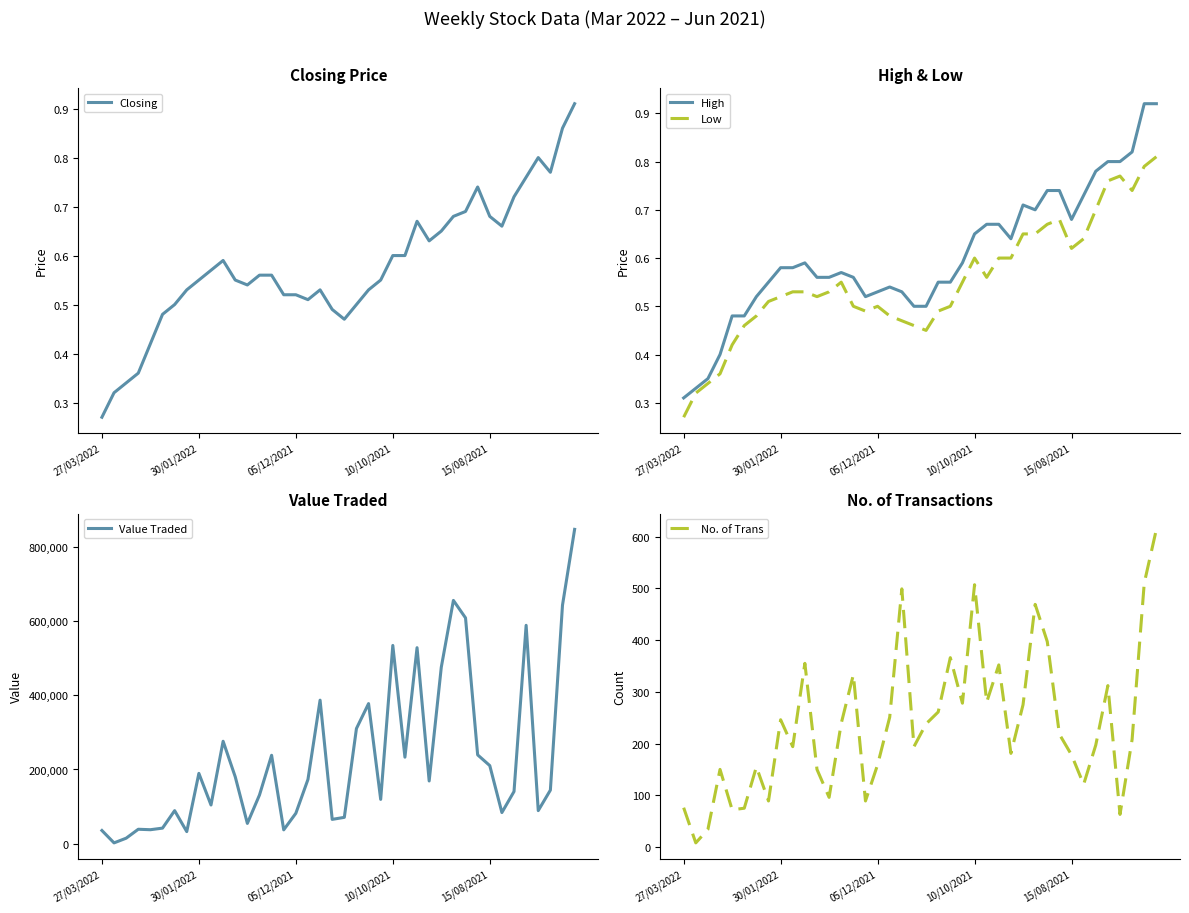

Does the chart have visible grid lines?

No